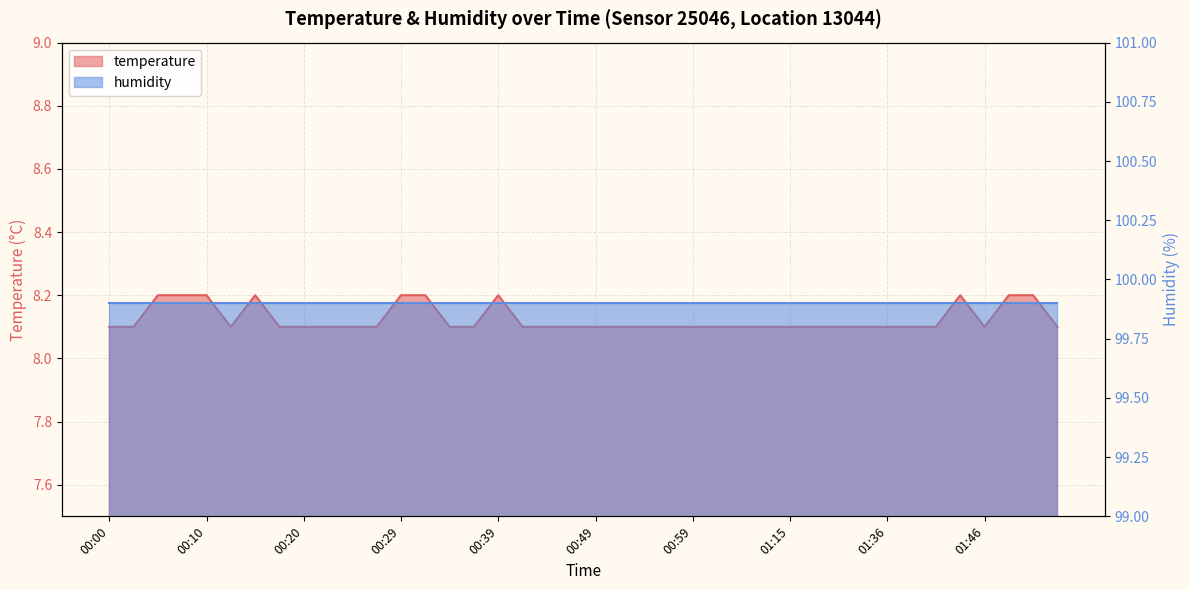

At which category does the data reach its first local peak?

00:15